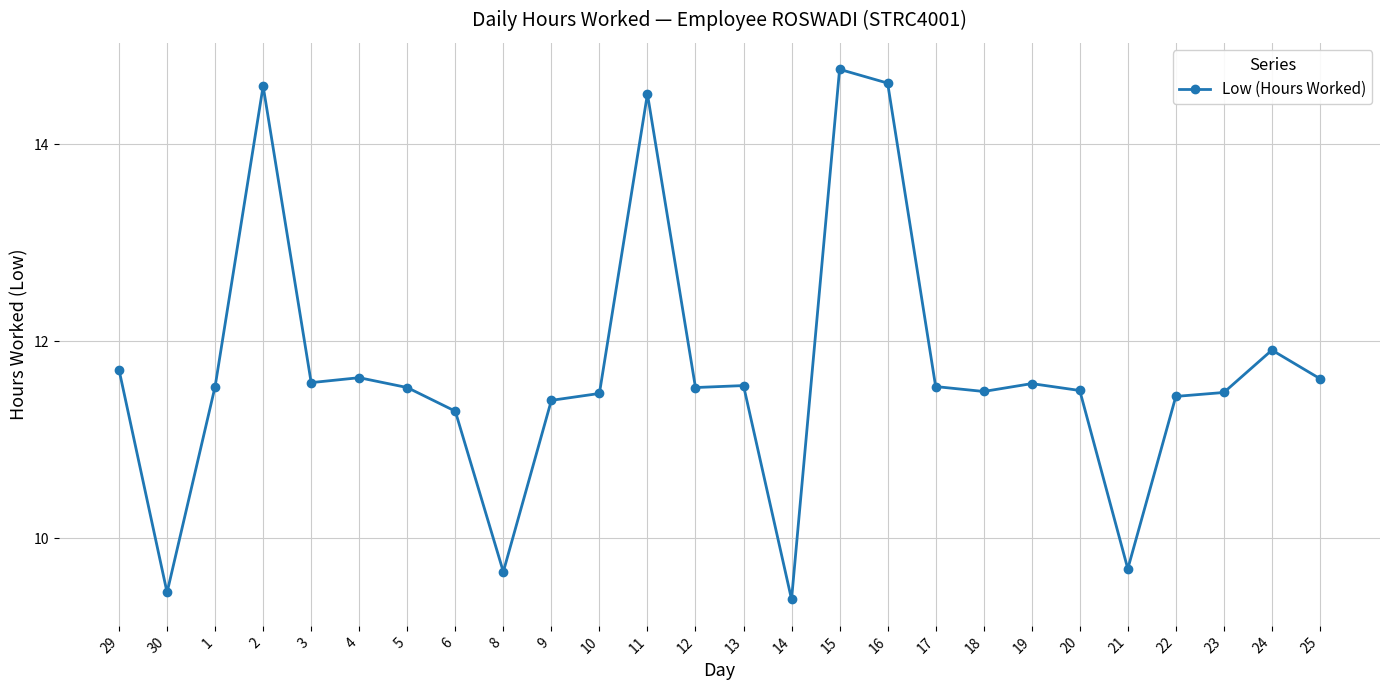

How many interior local valleys (lower than both neighbors) does the data have?

7